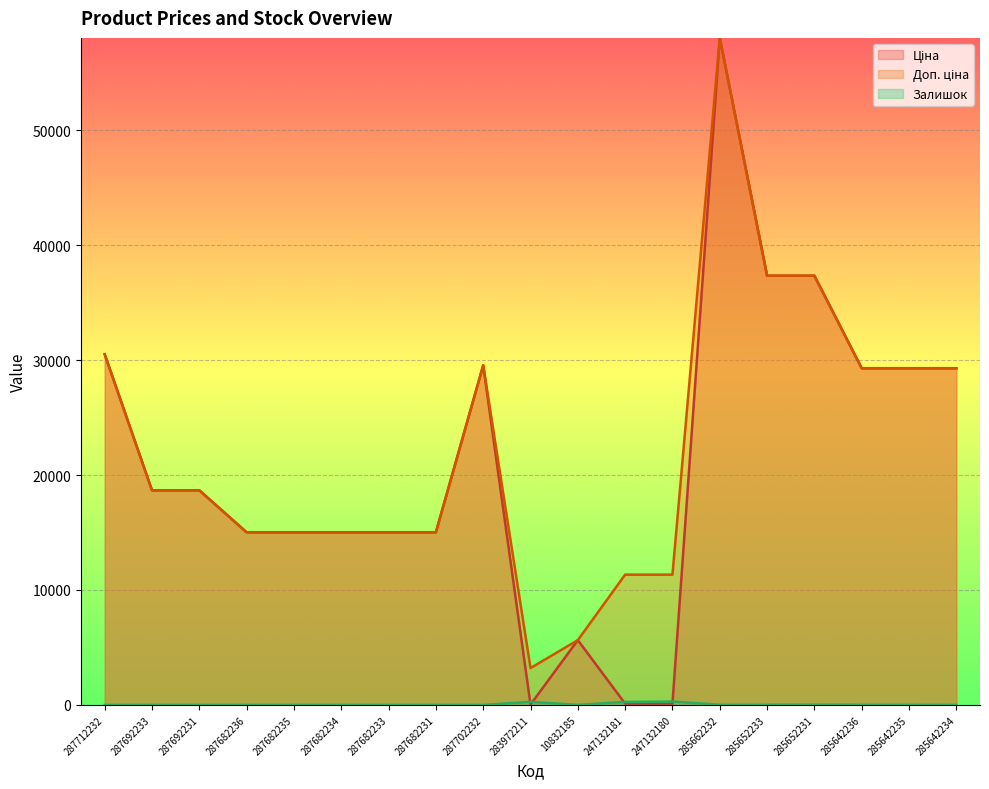

Where does the Доп. ціна series first go above 18671?

287712232